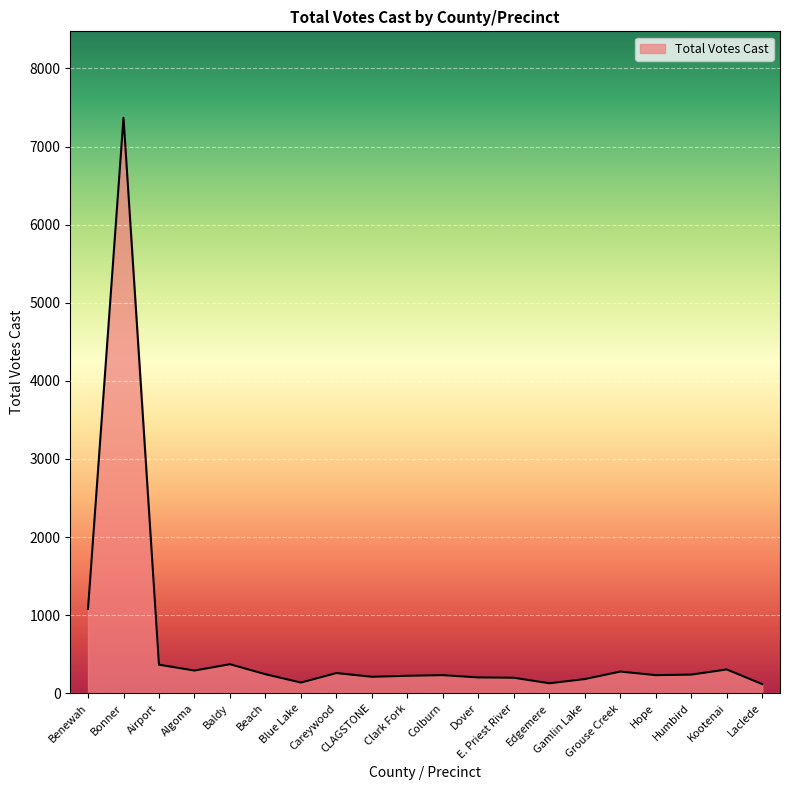

Where is the first local maximum?

Bonner